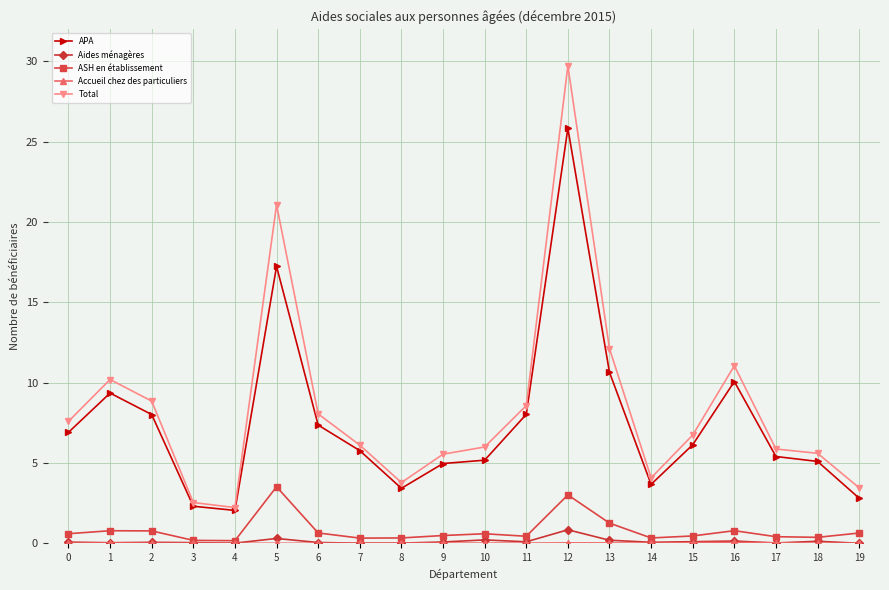

What is the value of the Aides ménagères point at the 1st from the left?

0.1